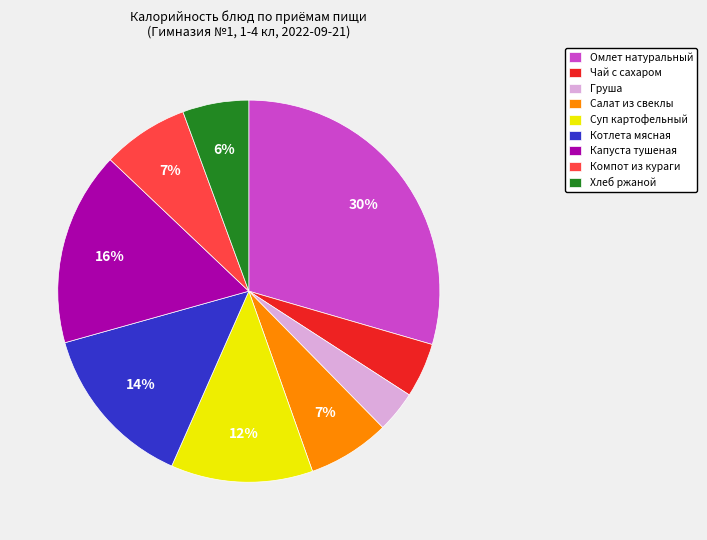

Is Чай с сахаром the majority of the pie?

No